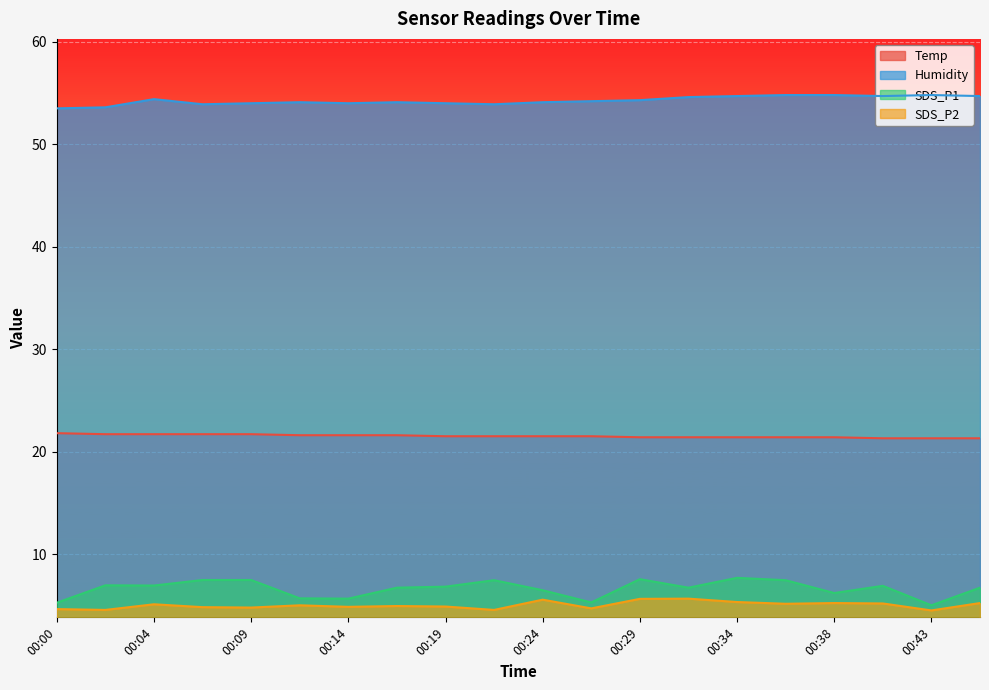

True or false: Humidity and SDS_P1 cross at least once.

False